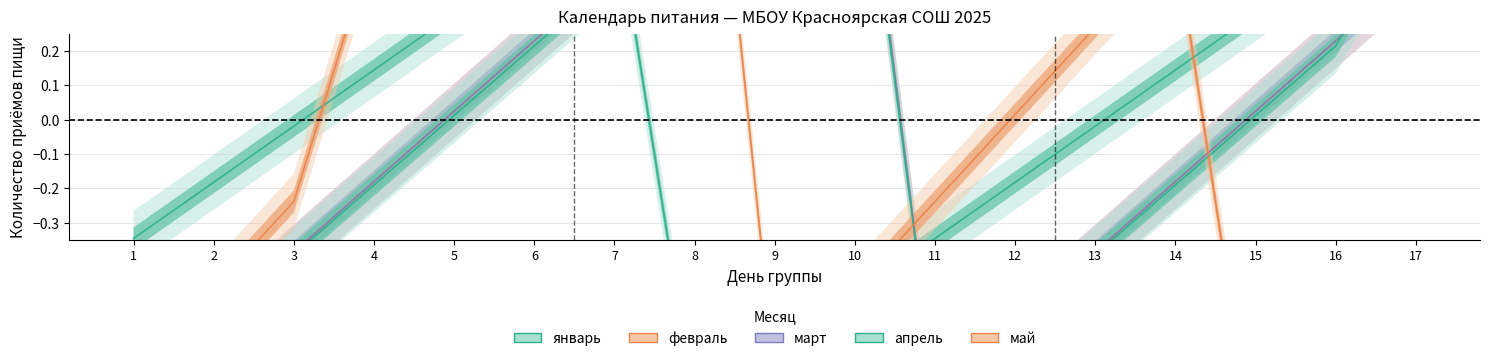

True or false: май has a value of 0.8 at 5.

True